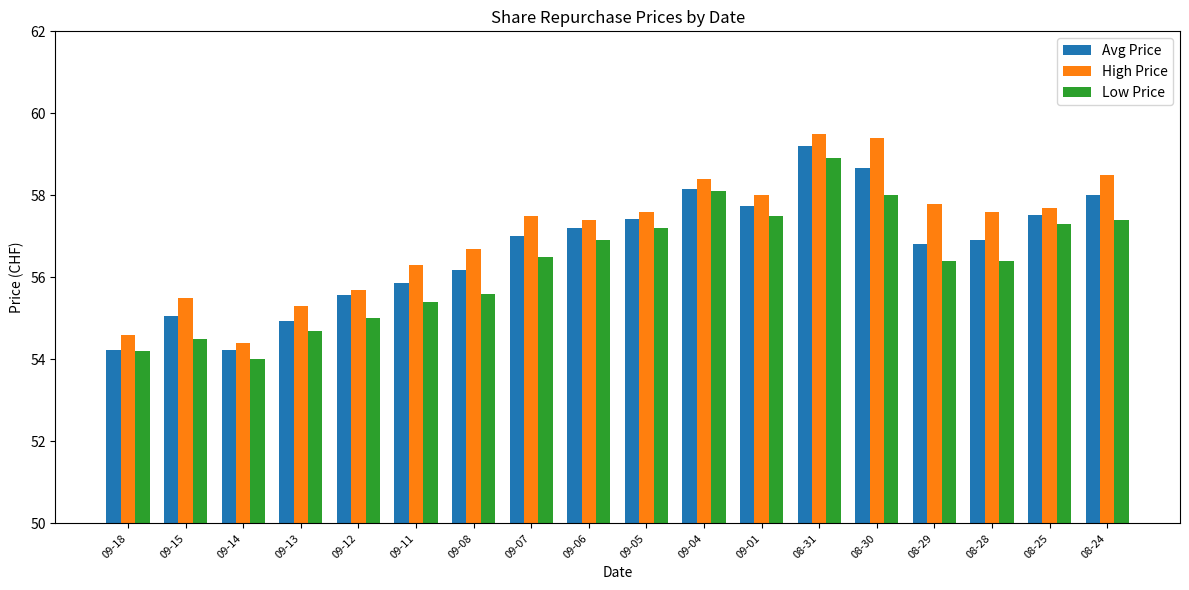

What is the total value across all series at 08-29?

171.0